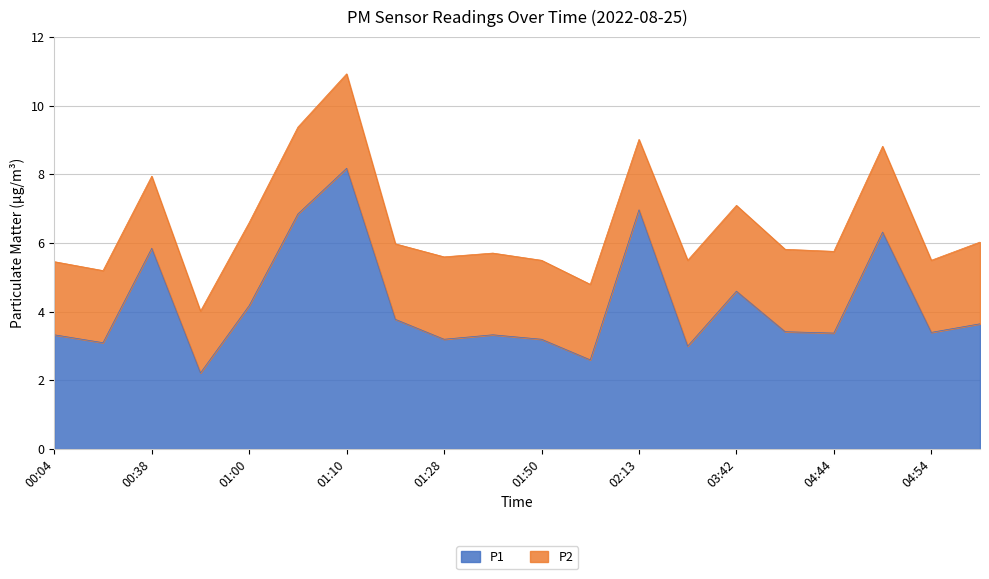

How many data points are less than 3?

2